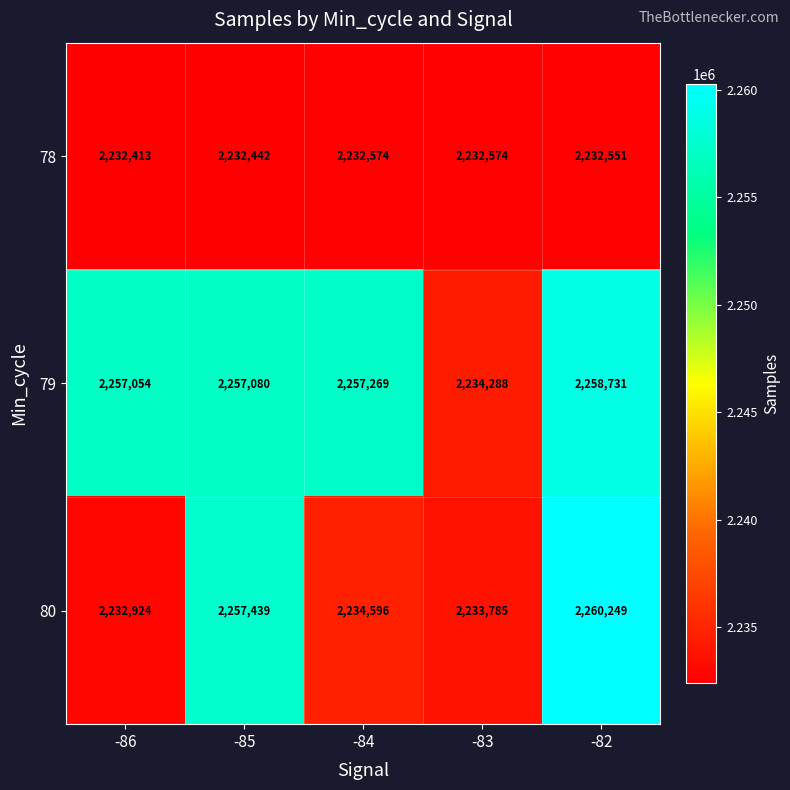

At which label does 80 reach its peak?

-82